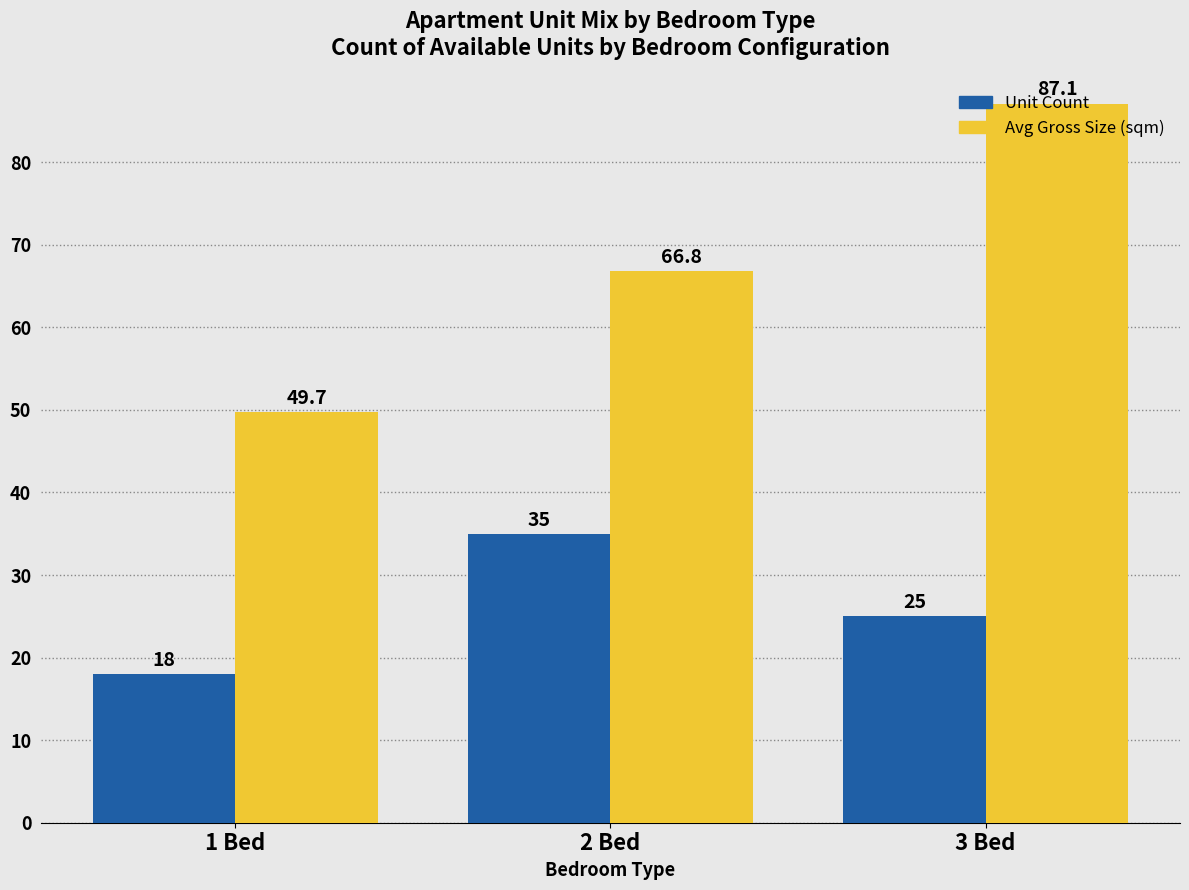

The value of Avg Gross Size (sqm) at 1 Bed is 34.5. True or false?

False